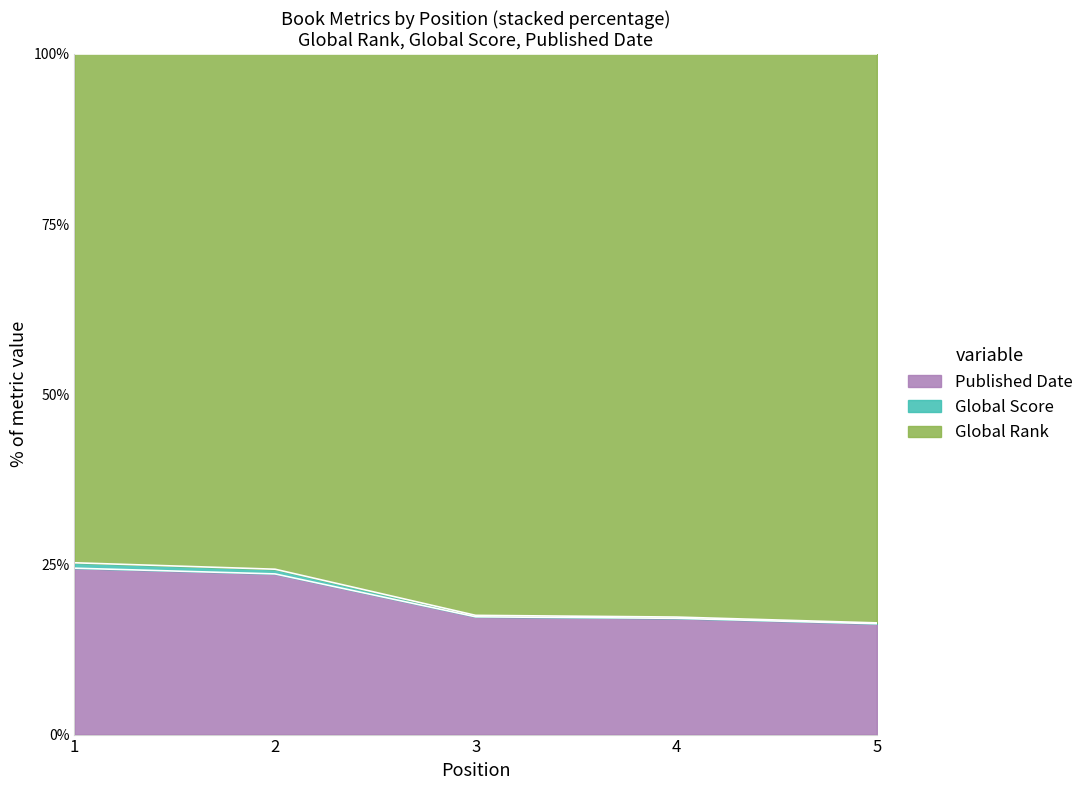

The value of Published Date at 3 is 17.3. True or false?

True